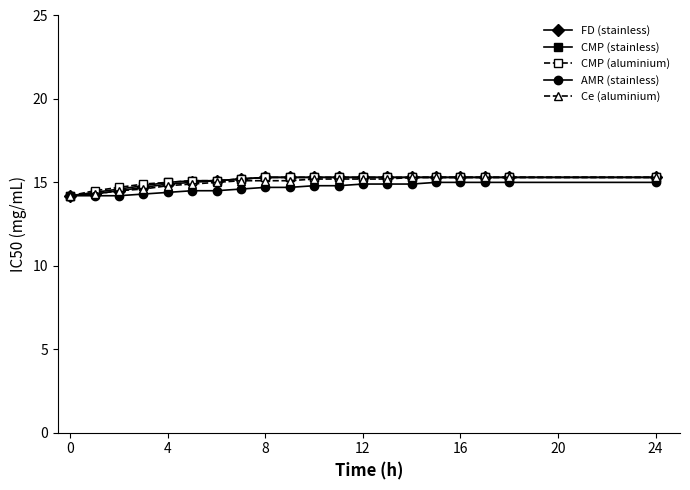

What is the lowest value of the AMR (stainless) series?

14.2